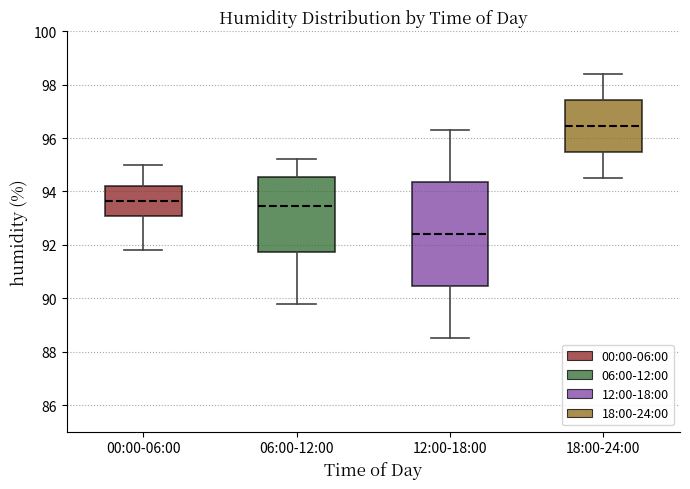

Which box is the tallest, from its lower edge to its upper edge?

12:00-18:00